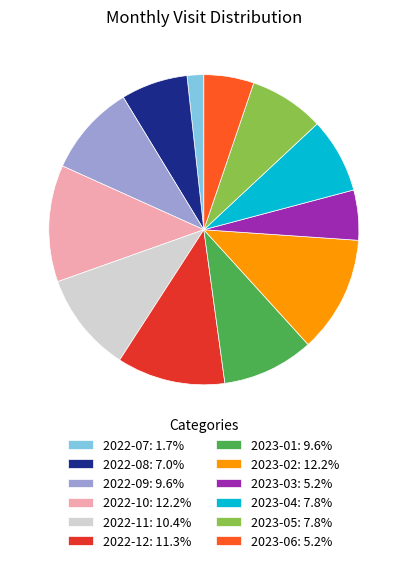

True or false: 2022-11 accounts for 17% of the total.

False